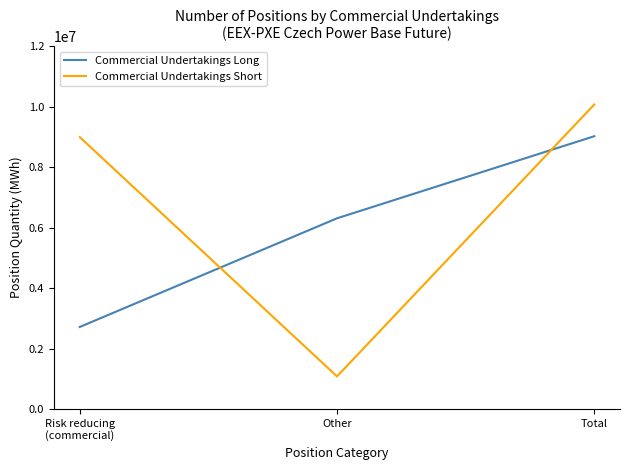

What are all the series names shown in the legend?

Commercial Undertakings Long, Commercial Undertakings Short